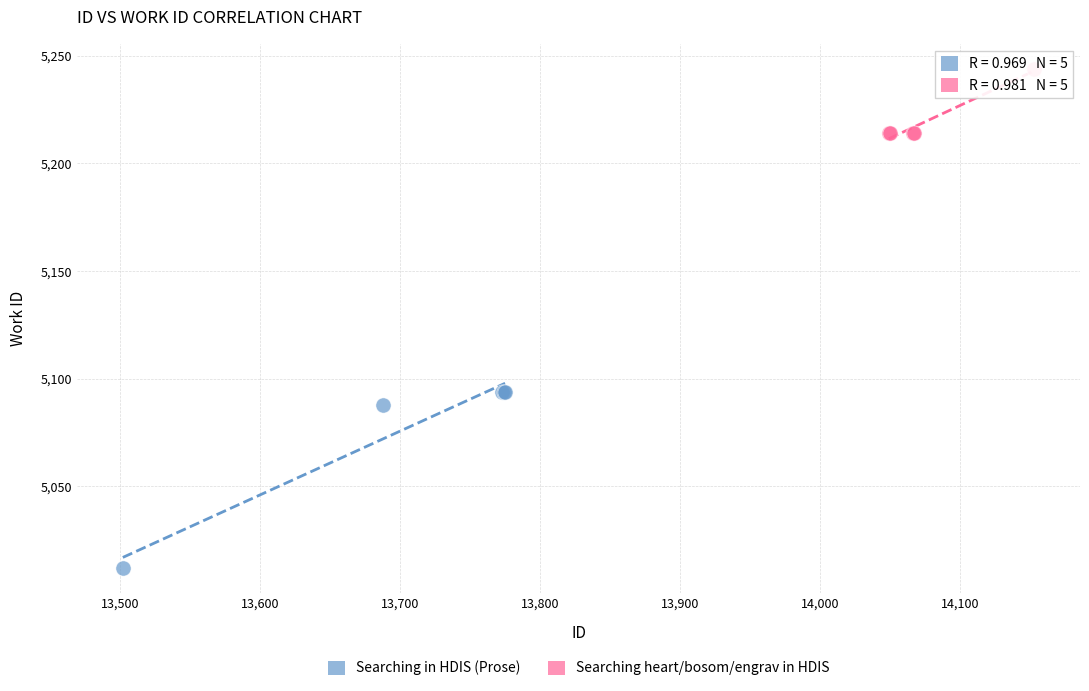

Which series reaches the minimum Y coordinate?

Searching in HDIS (Prose)